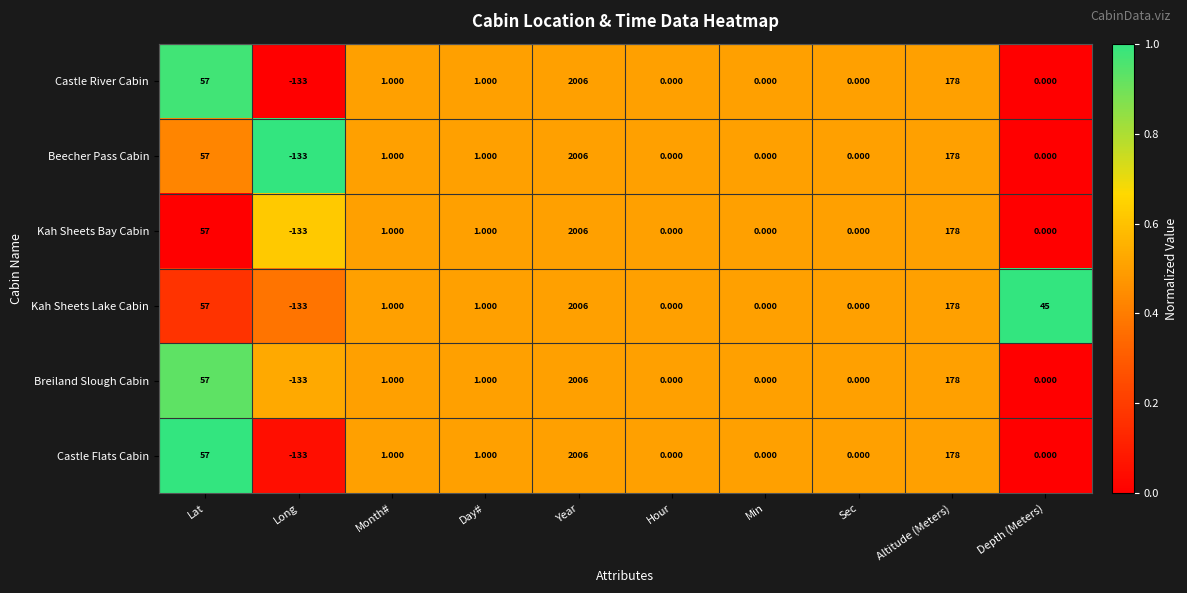

Which label corresponds to the largest value in the chart?

Year